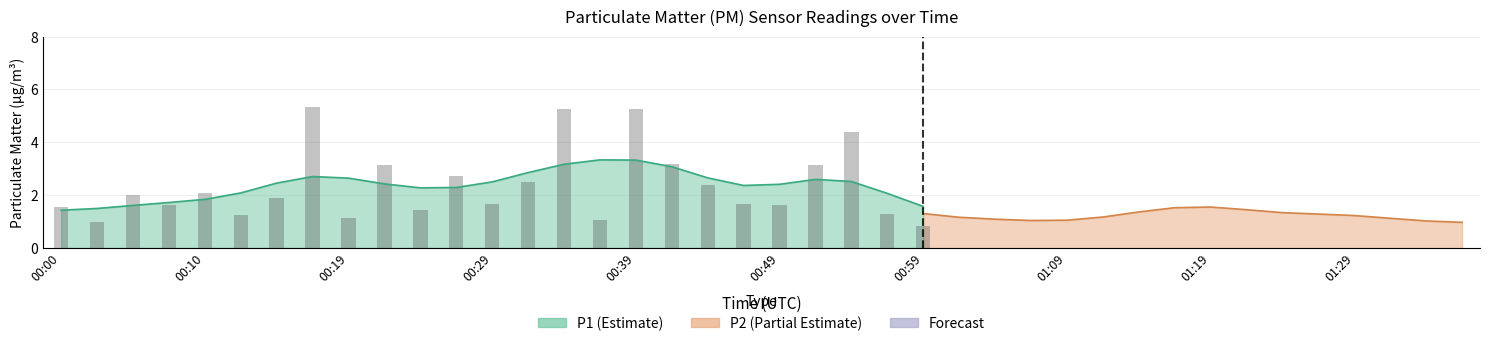

At which label does the data first exceed 1?

00:00